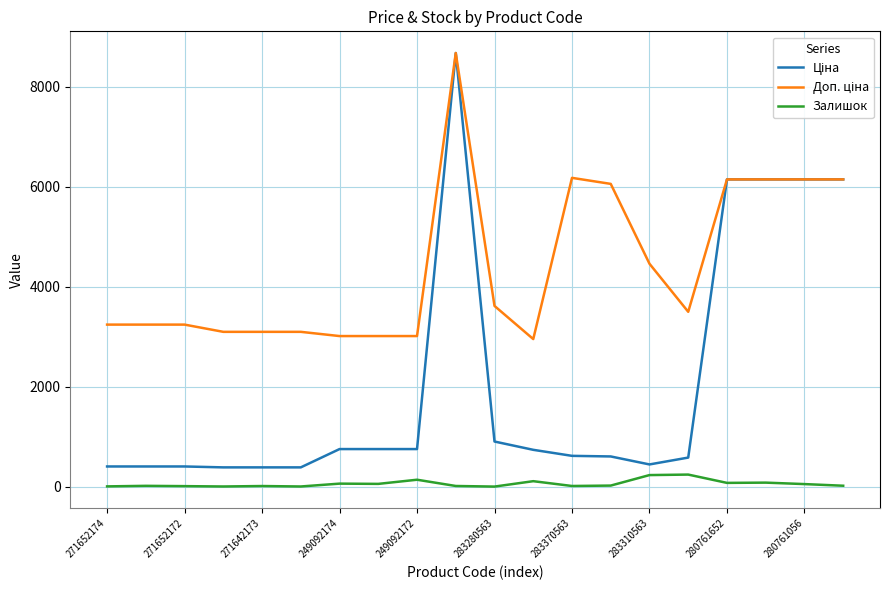

What is the maximum value shown in the chart?

8669.7